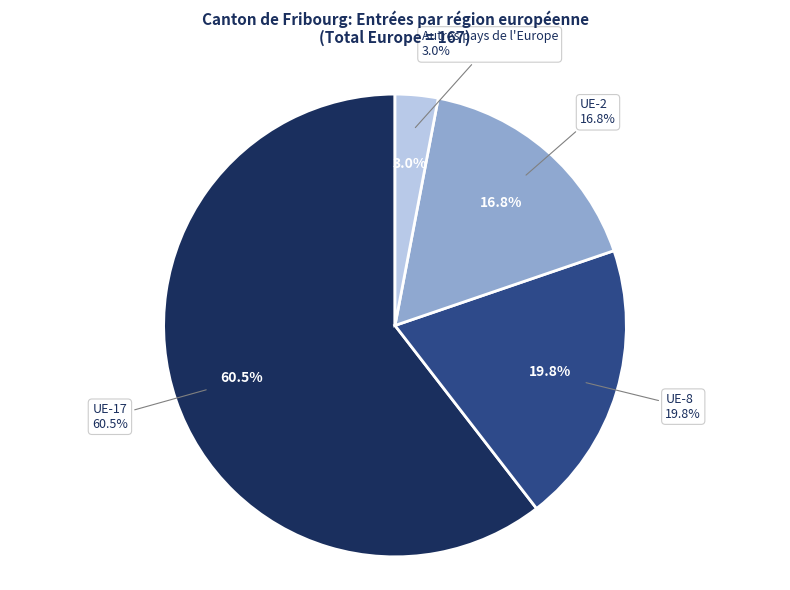

Which slice is the smallest?

Autres pays de l'Europe